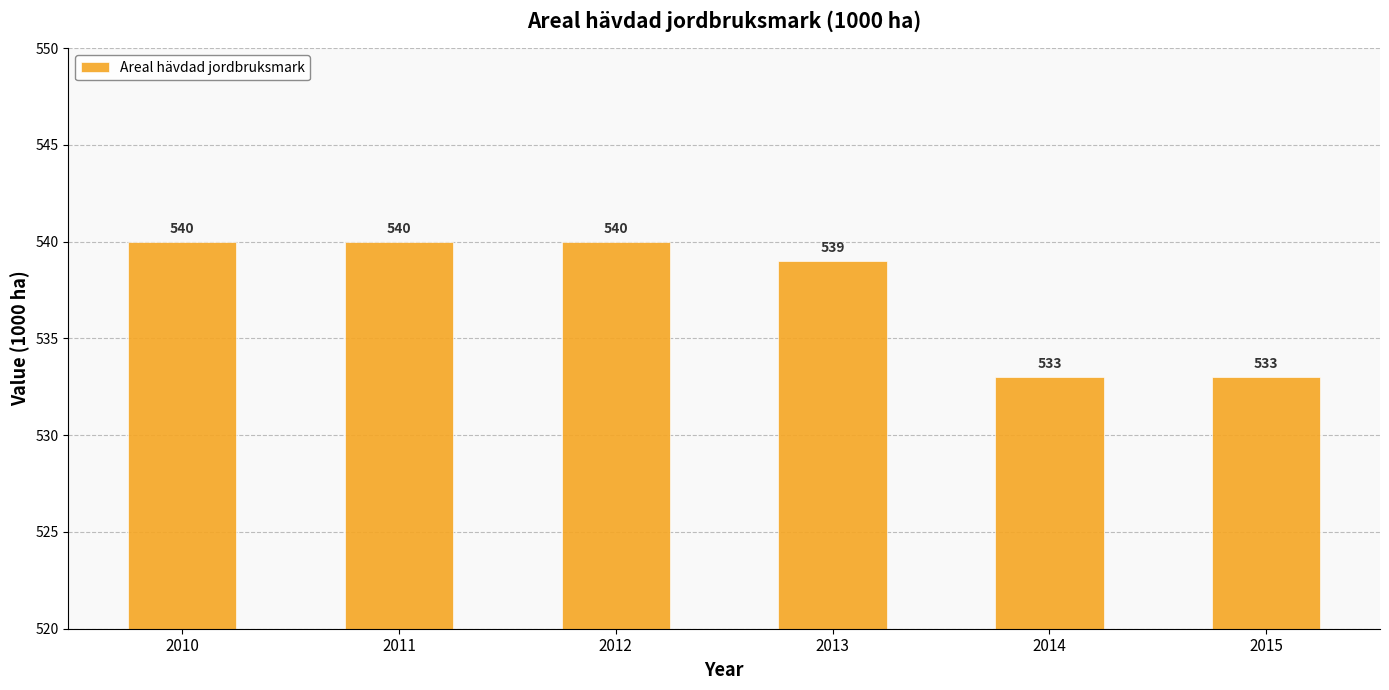

What is the difference between the maximum and second lowest values?

7